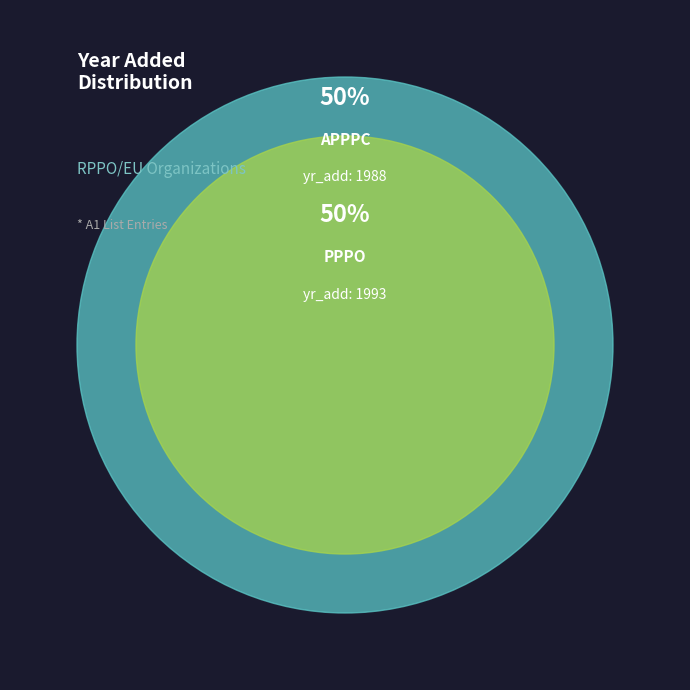

What is the change in value from APPPC to PPPO?

+5